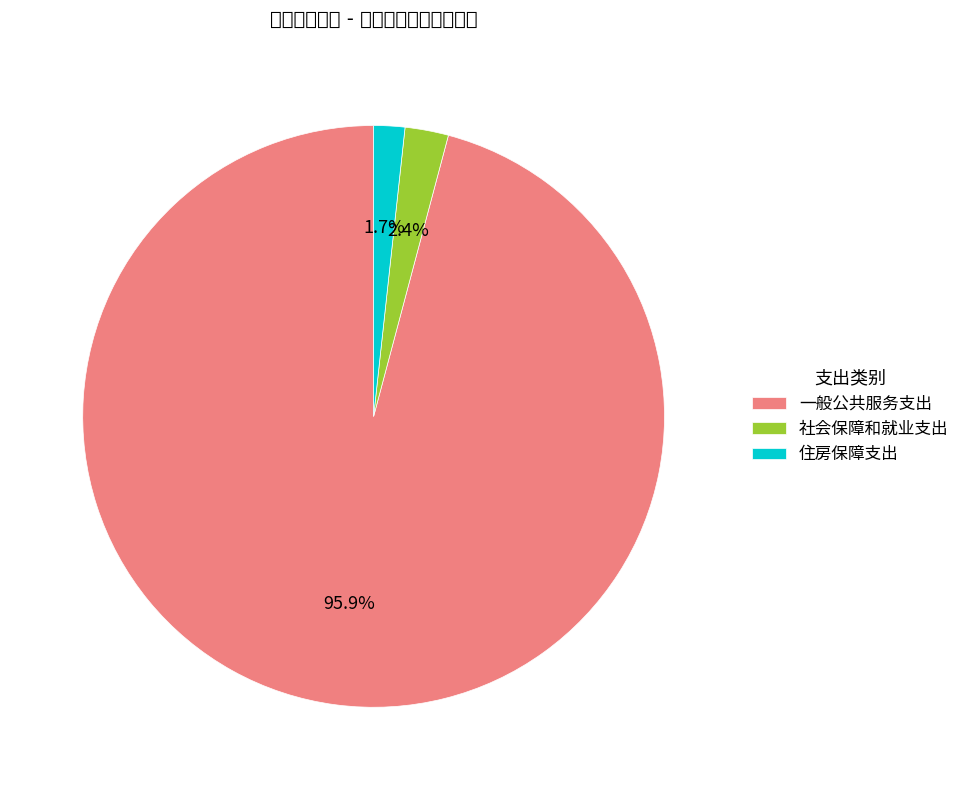

To the nearest percent, what is the difference between the largest and smallest slice percentages?

94%